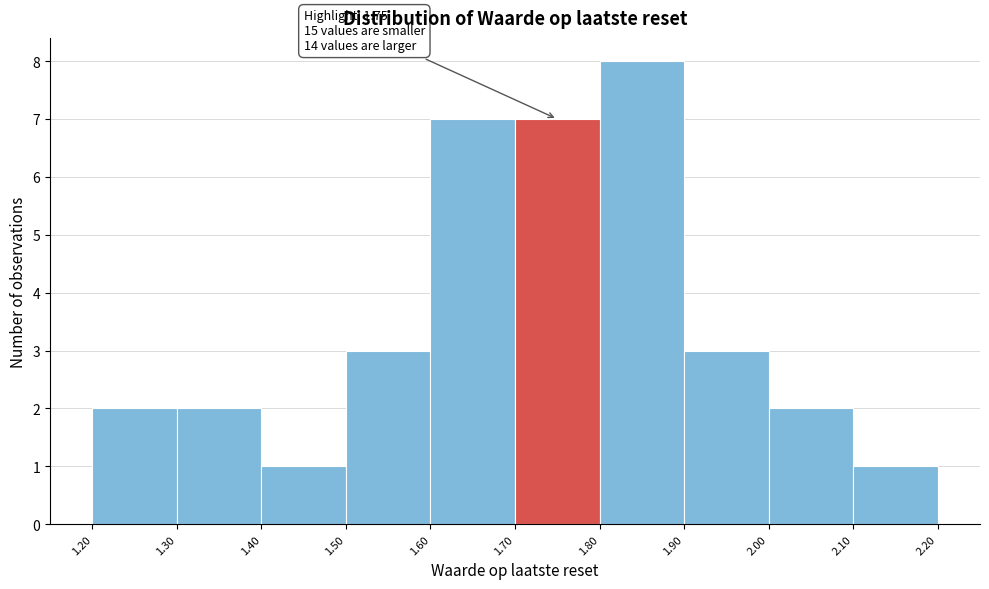

Which range on the x-axis has the tallest bar?

1.80 to 1.90